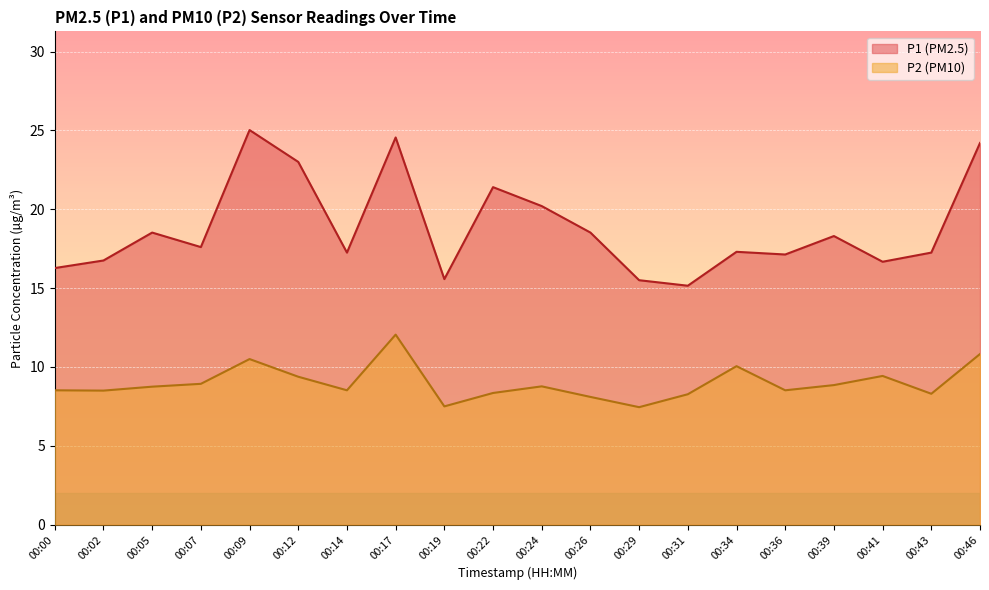

What is the value of the P1 point at the 17th from the left?

18.3